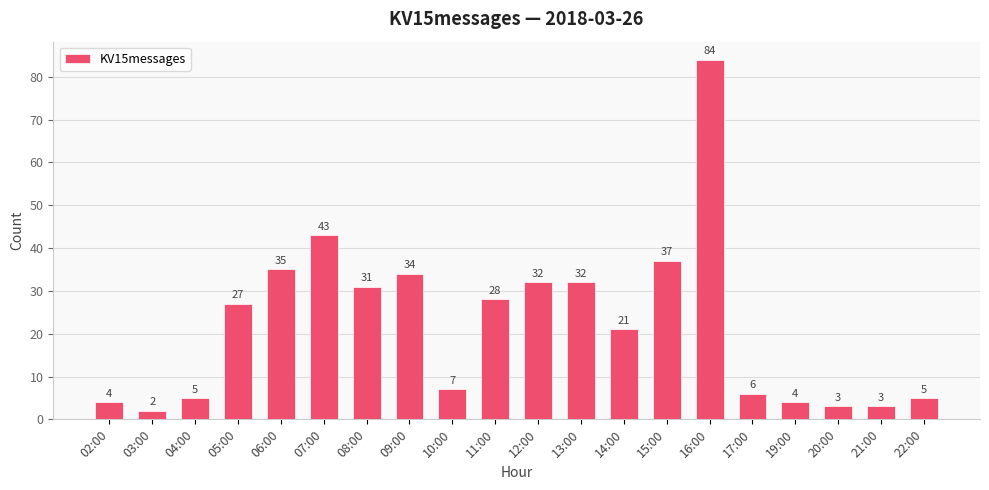

True or false: the data shows 50 at 13:00.

False